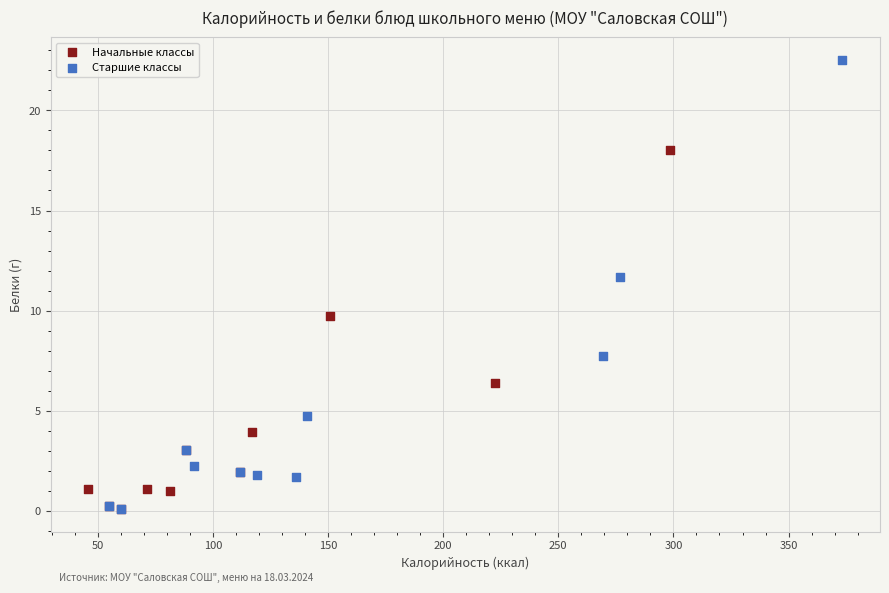

Which series reaches the maximum Y coordinate?

Старшие классы